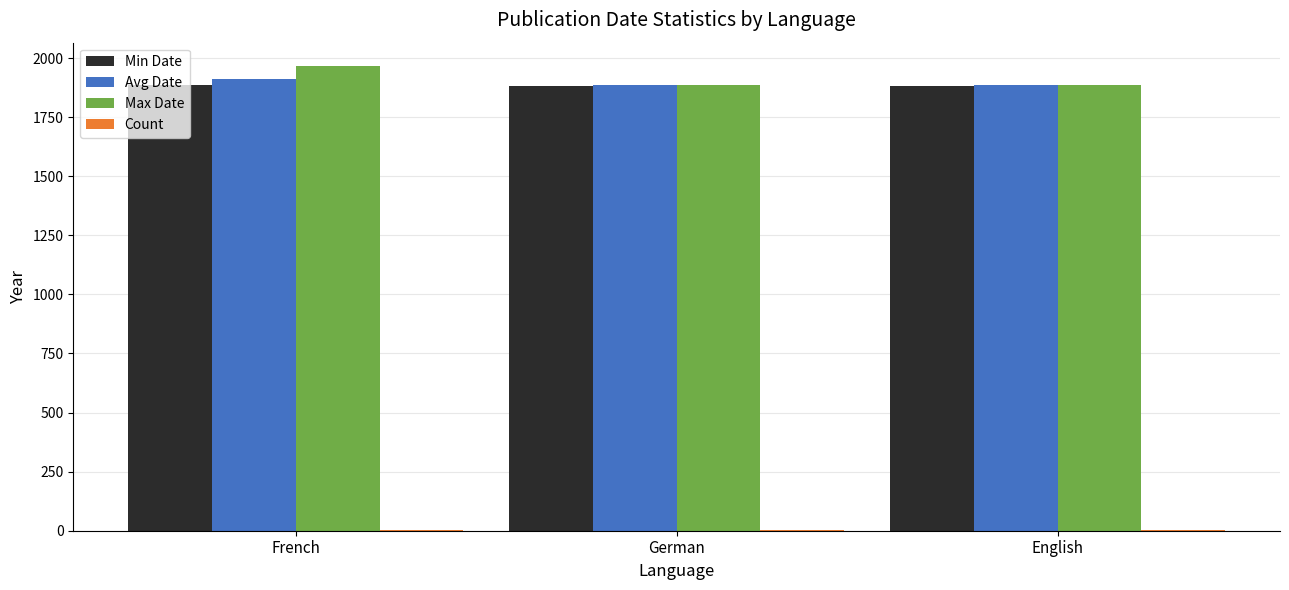

The Max Date series shows 1888.0 at English. True or false?

True